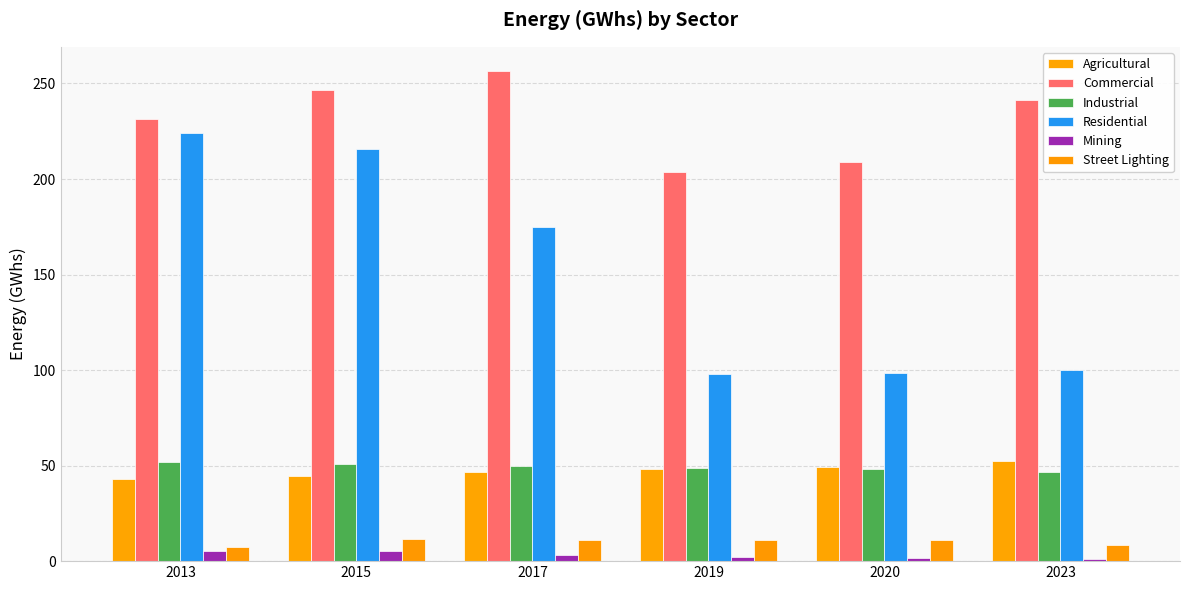

Reading right to left, transcribe all the data shown in this chart.

Agricultural: 52.3	49.3	48.4	46.4	44.7	43.2
Commercial: 241.2	208.7	203.4	256.4	246.7	231.3
Industrial: 46.6	48.2	48.8	50.0	51.1	51.8
Residential: 99.8	98.2	98.0	174.9	215.6	224.2
Mining: 1.2	1.6	2.0	3.2	5.5	5.3
Street Lighting: 8.6	11.2	10.9	11.0	11.5	7.5